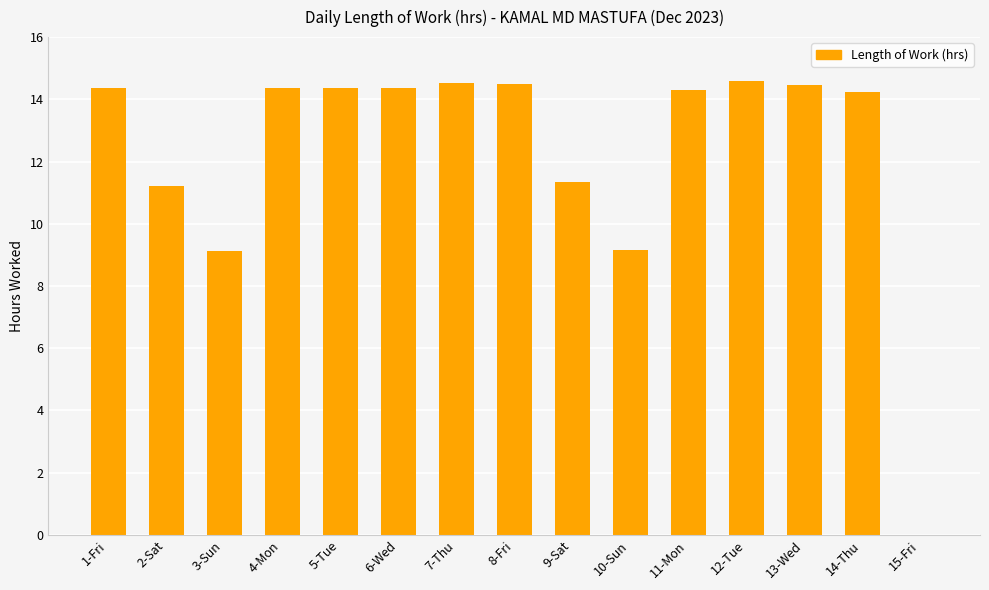

Where does the data first go above 14?

1-Fri